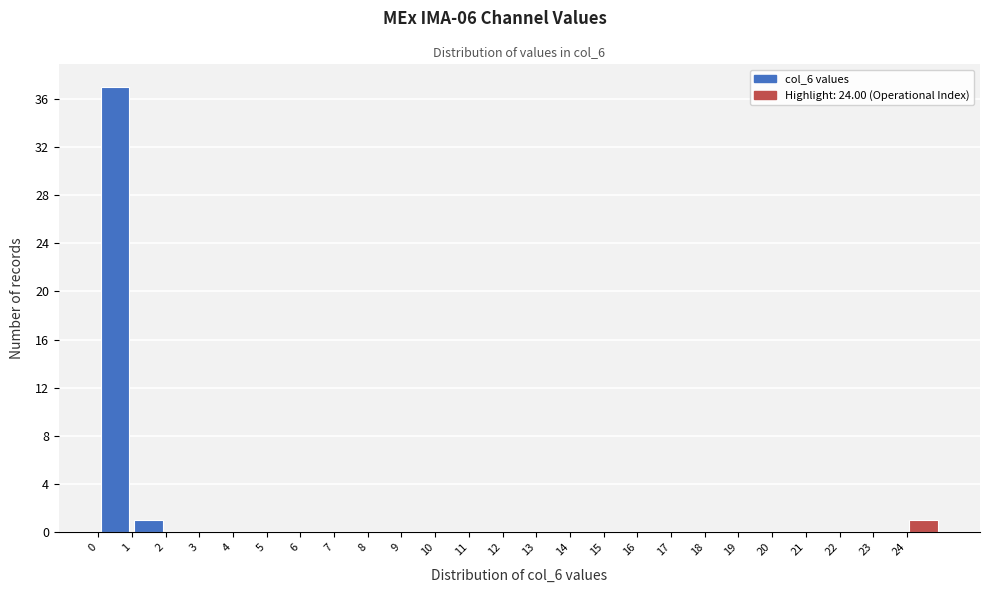

Over which range of the x-axis is the bar tallest?

0 to 1